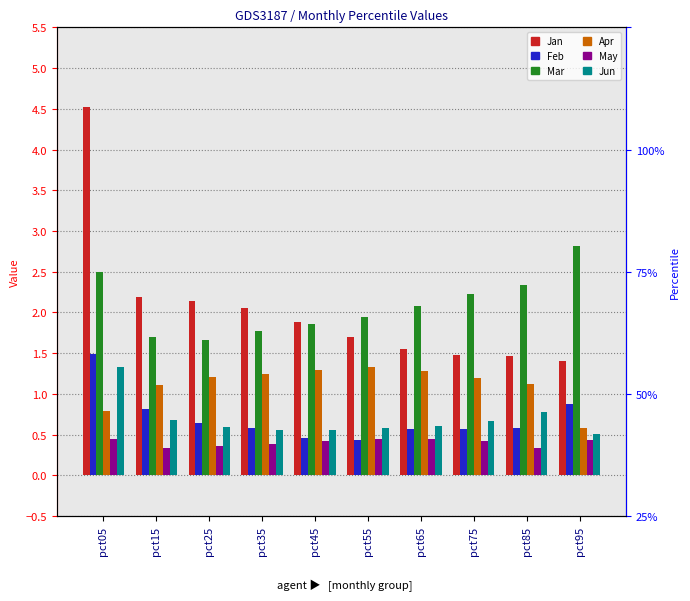

What is the value of the Mar bar at the 10th from the left?

2.8